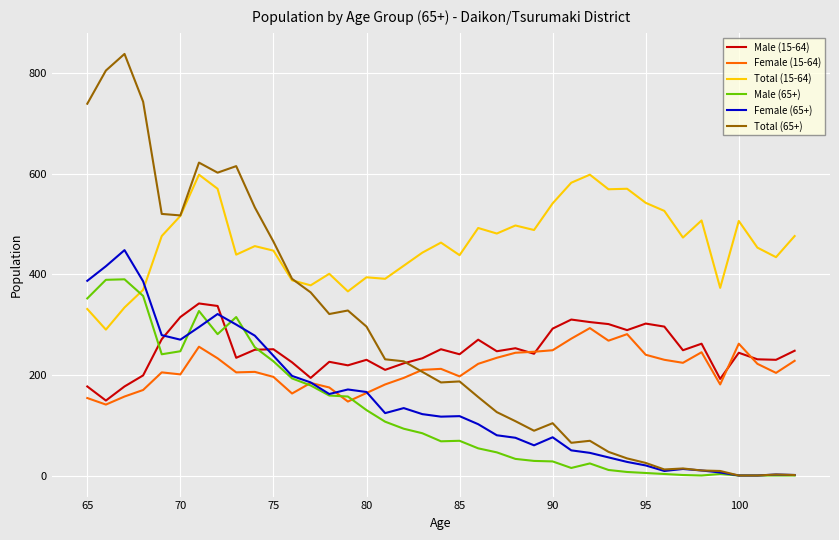

What is the maximum value shown in the chart?

838